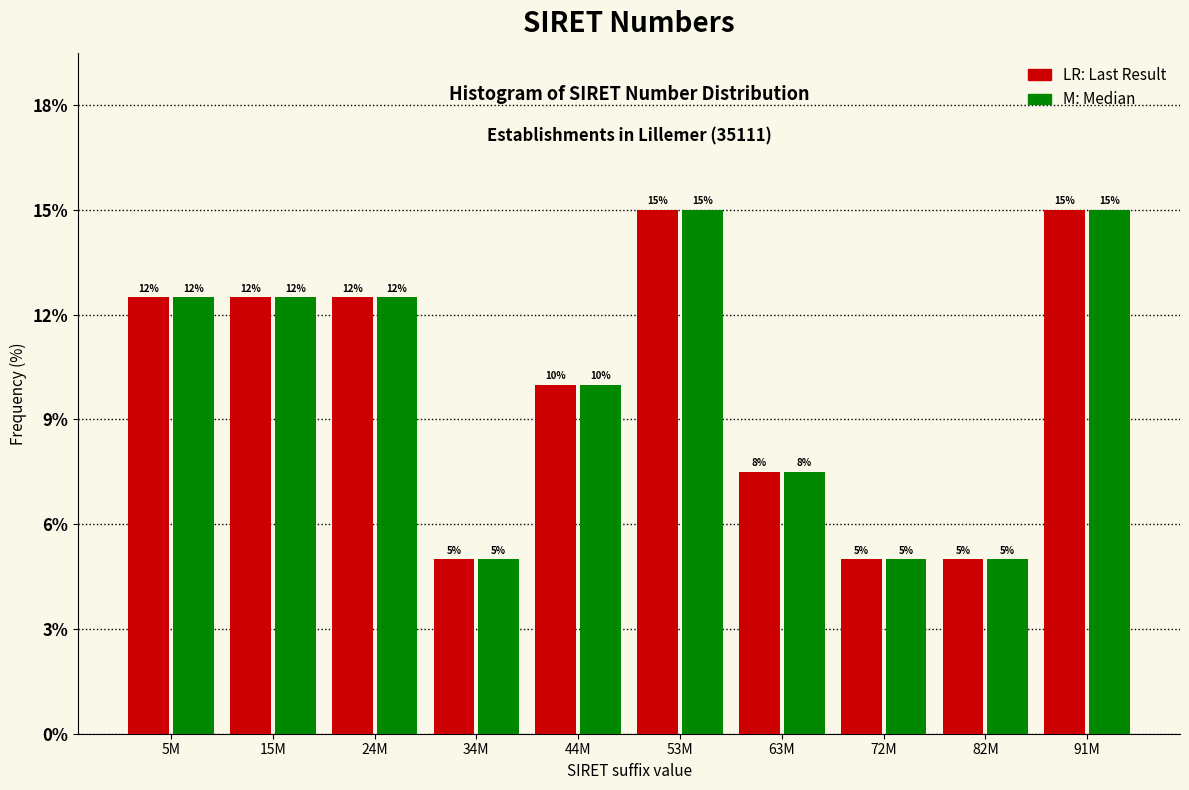

What is the total value across all series at 91M?

30.0